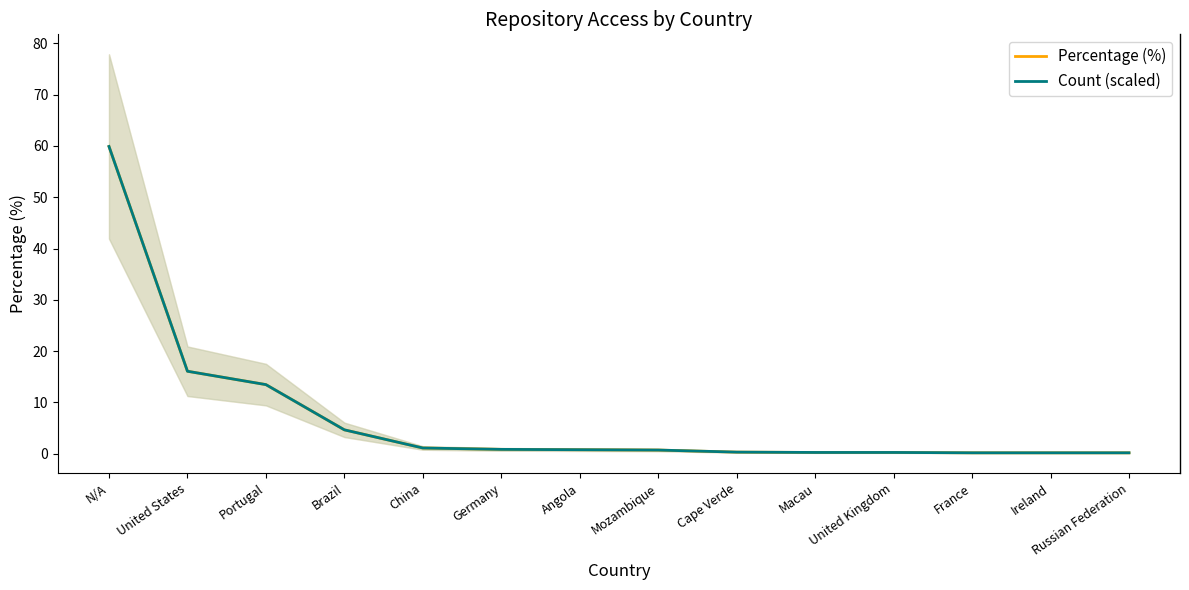

What are all the series names shown in the legend?

Percentage (%), Count (scaled)